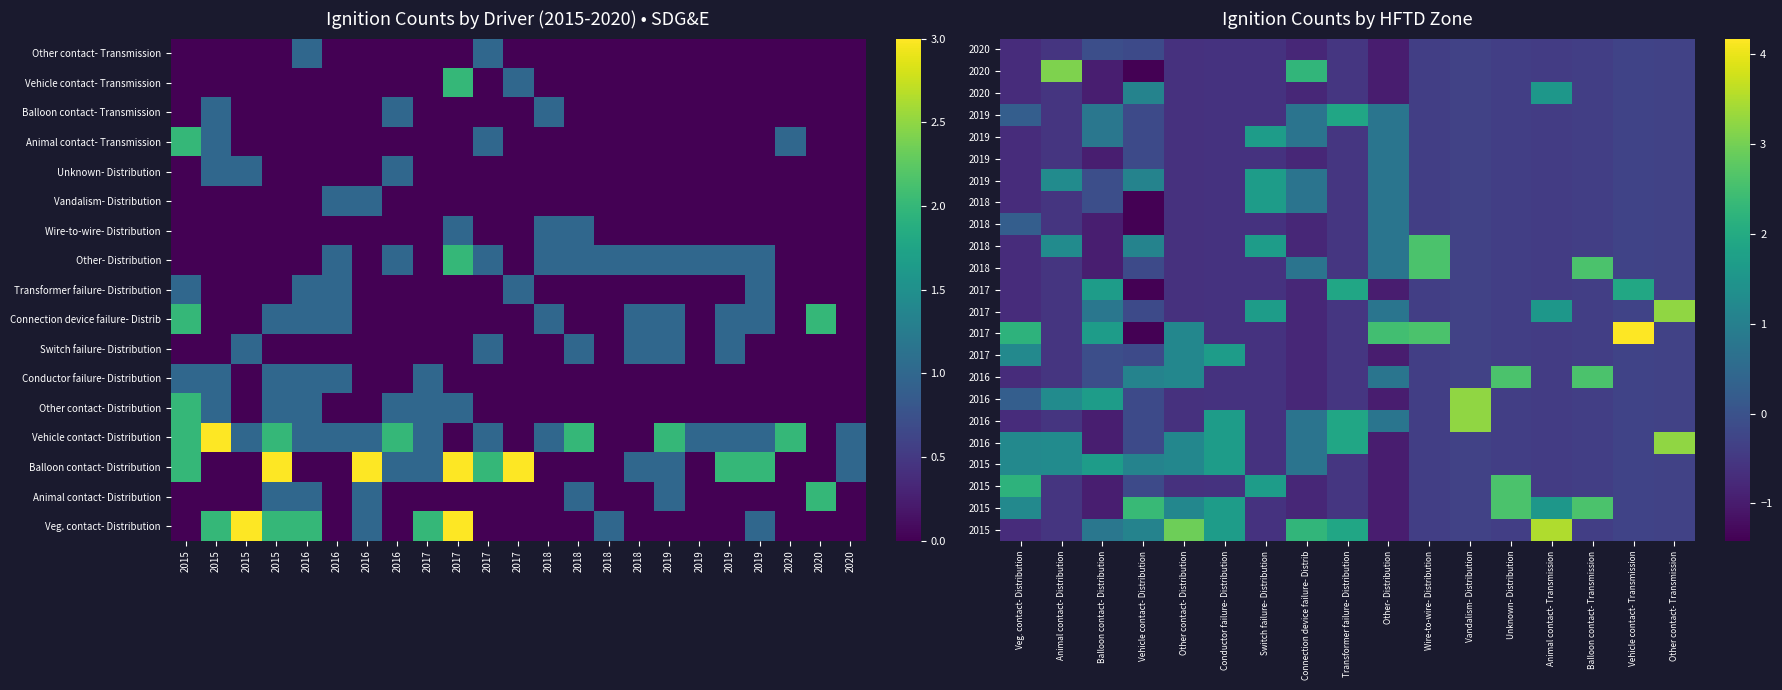

What is the spread (max minus min) of values at 2015?

2.9